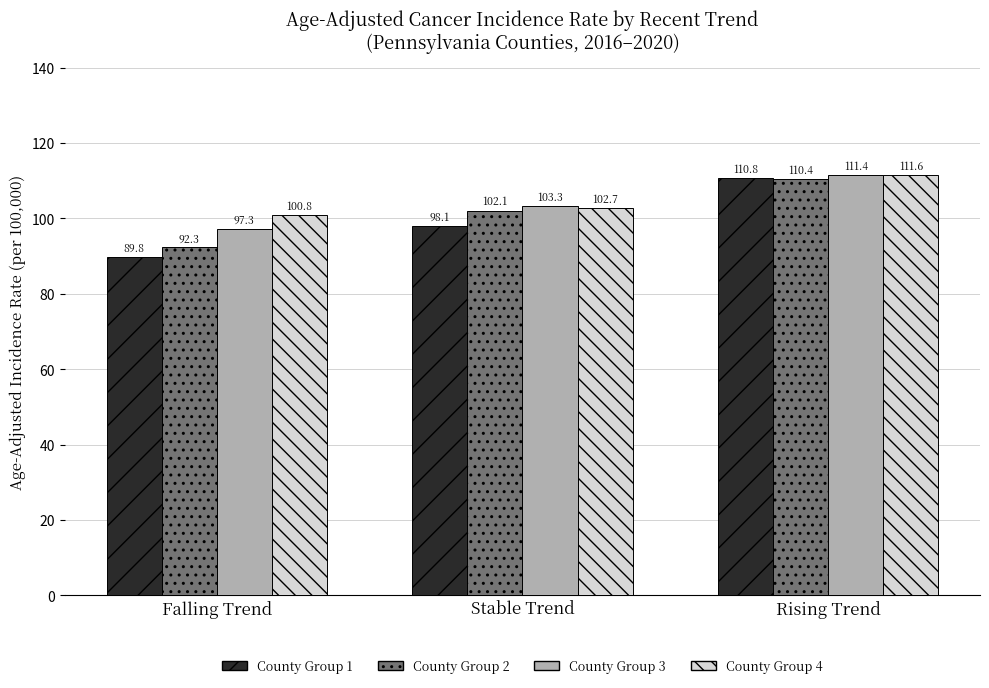

At which category is the sum across all series the highest?

Rising Trend